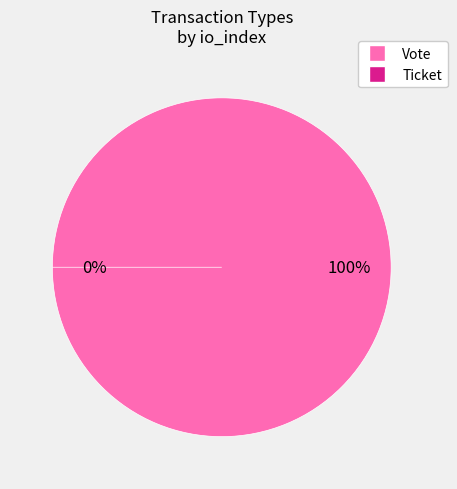

Is it true that Vote is 100% of the pie?

True